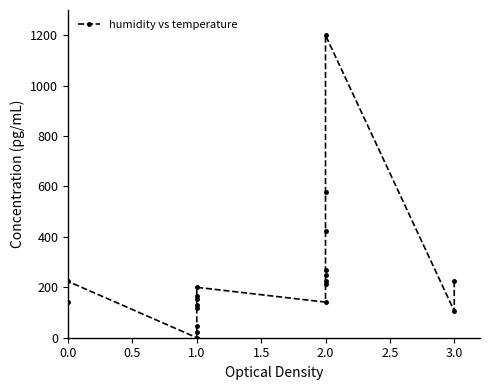

The value at 2.0 is 423.5. True or false?

True